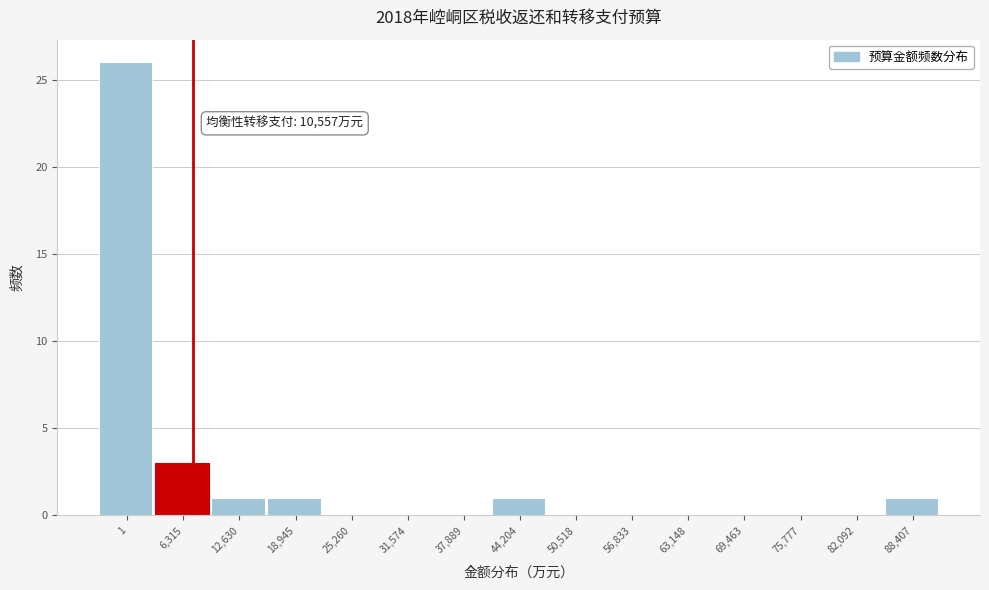

Reading left to right, extract all data points from this chart.

1=26	6,315=3	12,630=1	18,945=1	25,260=0	31,574=0	37,889=0	44,204=1	50,518=0	56,833=0	63,148=0	69,463=0	75,777=0	82,092=0	88,407=1